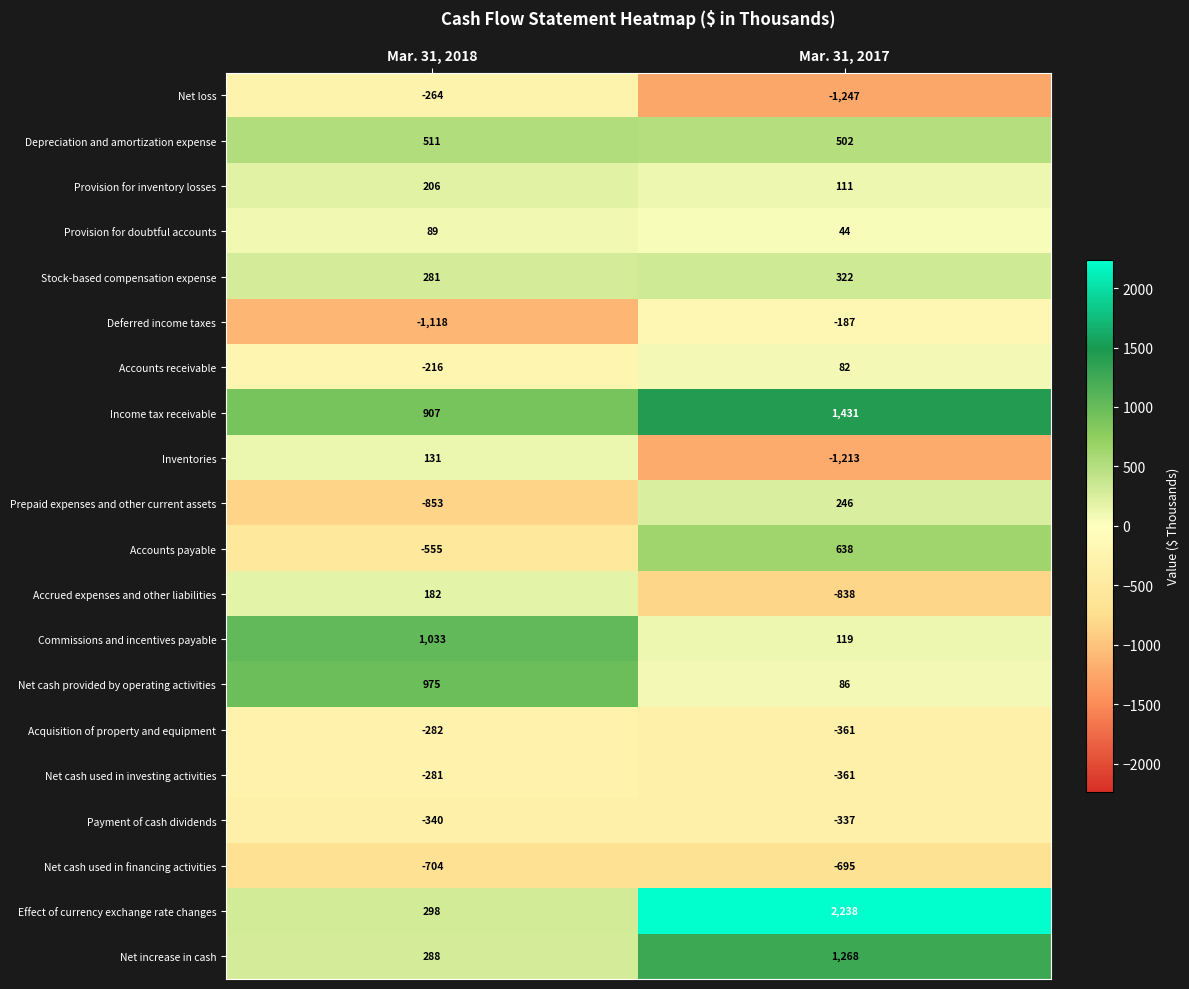

What is the average value of the Net increase in cash series?

778